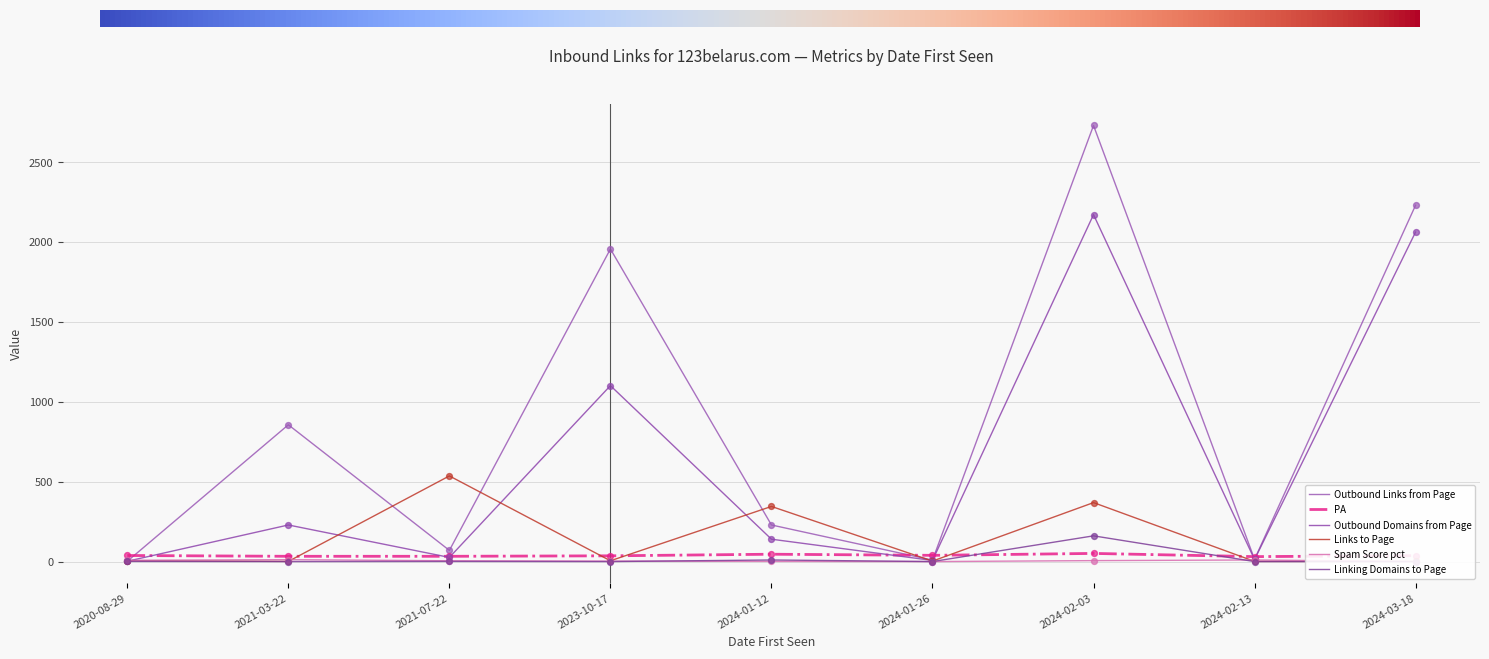

Which series has the largest total across all categories?

Outbound Links from Page